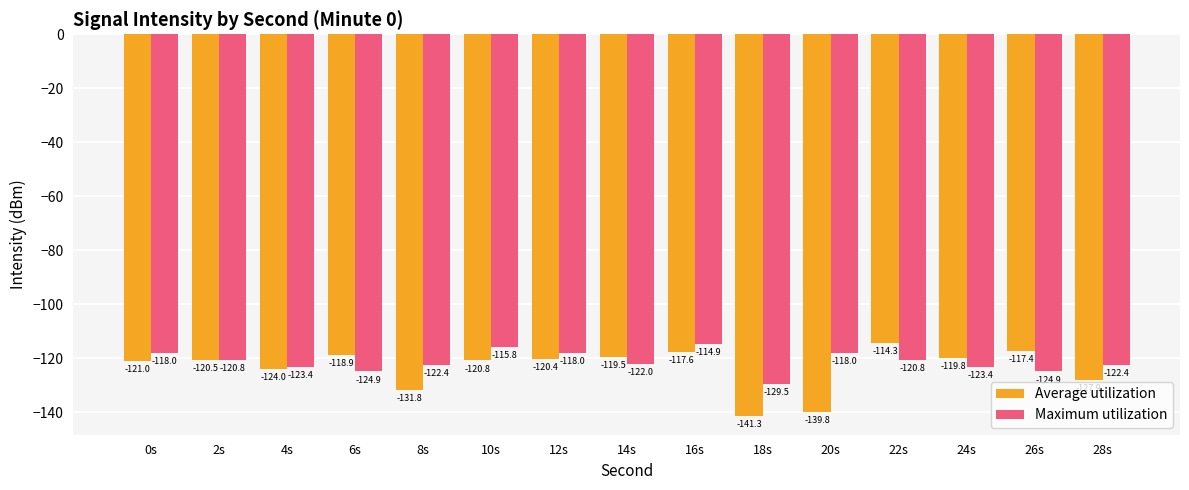

Is the value of Maximum utilization at 12s greater than the value of Average utilization at 8s?

Yes